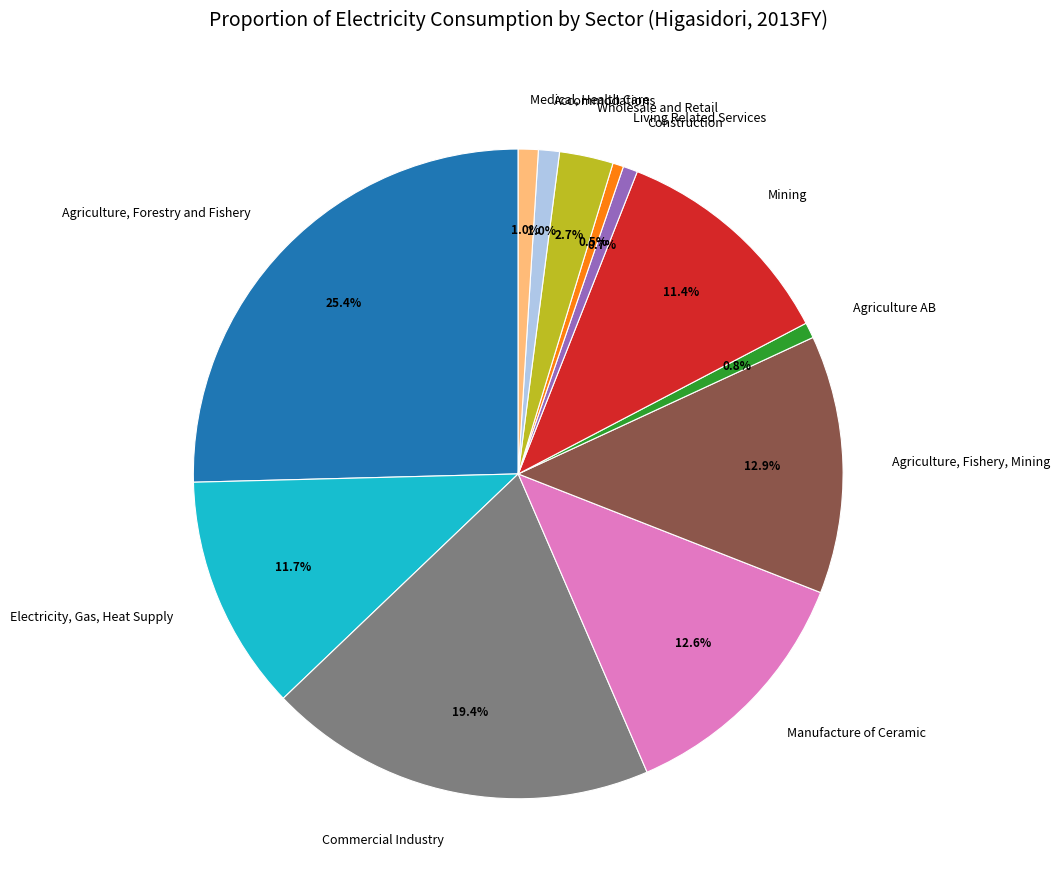

The Construction slice represents 1% of the pie. True or false?

True